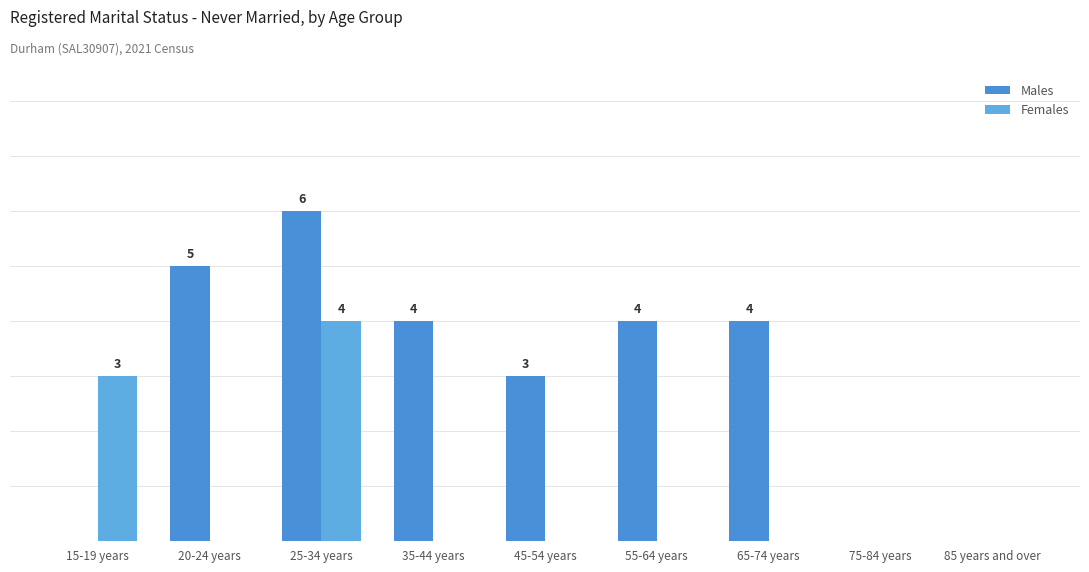

Does the chart contain stacked bars?

No